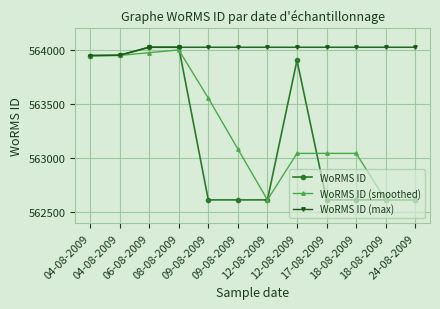

Which series has the largest total across all categories?

WoRMS ID (max)